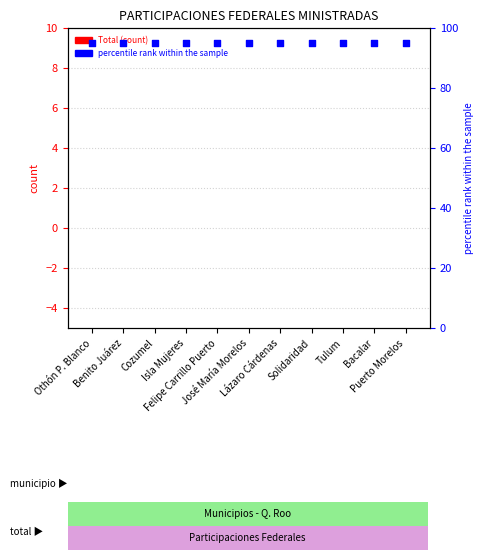

Which series reaches the minimum Y coordinate?

Total